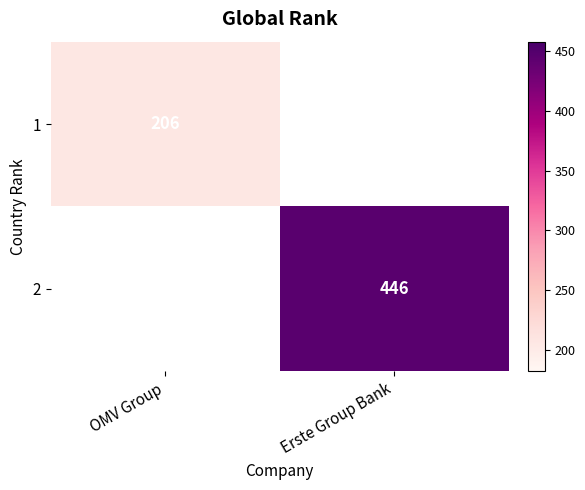

Is it true that 1 equals 279 at OMV Group?

False